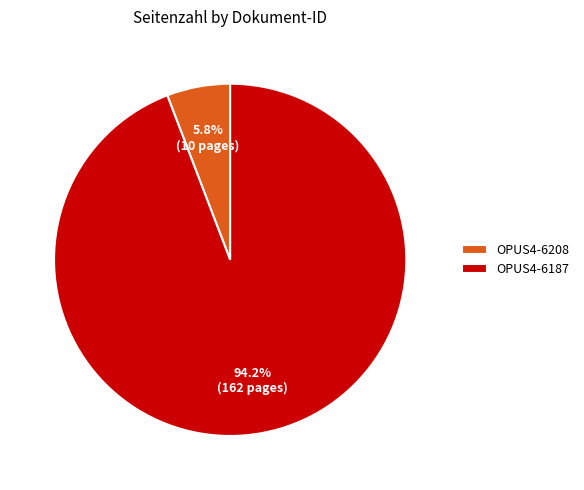

What is the total percentage of OPUS4-6187 and OPUS4-6208?

100.0%